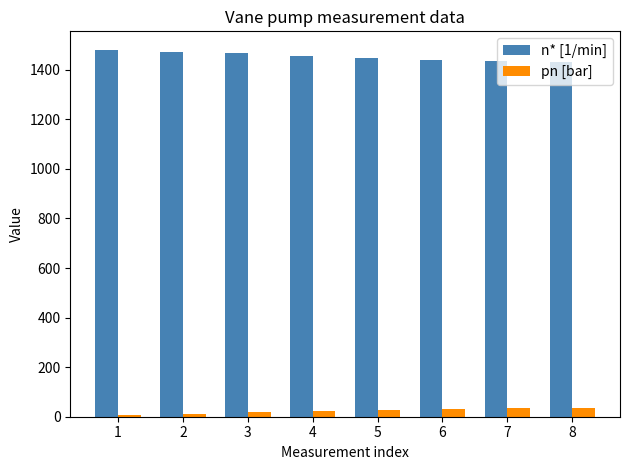

True or false: pn [bar] has a value of 8 at 1.

True